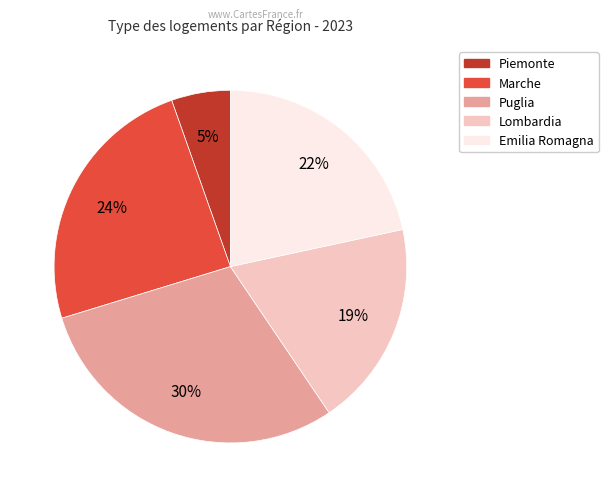

What is the ratio of the value at Emilia Romagna to the value at Puglia?

0.7